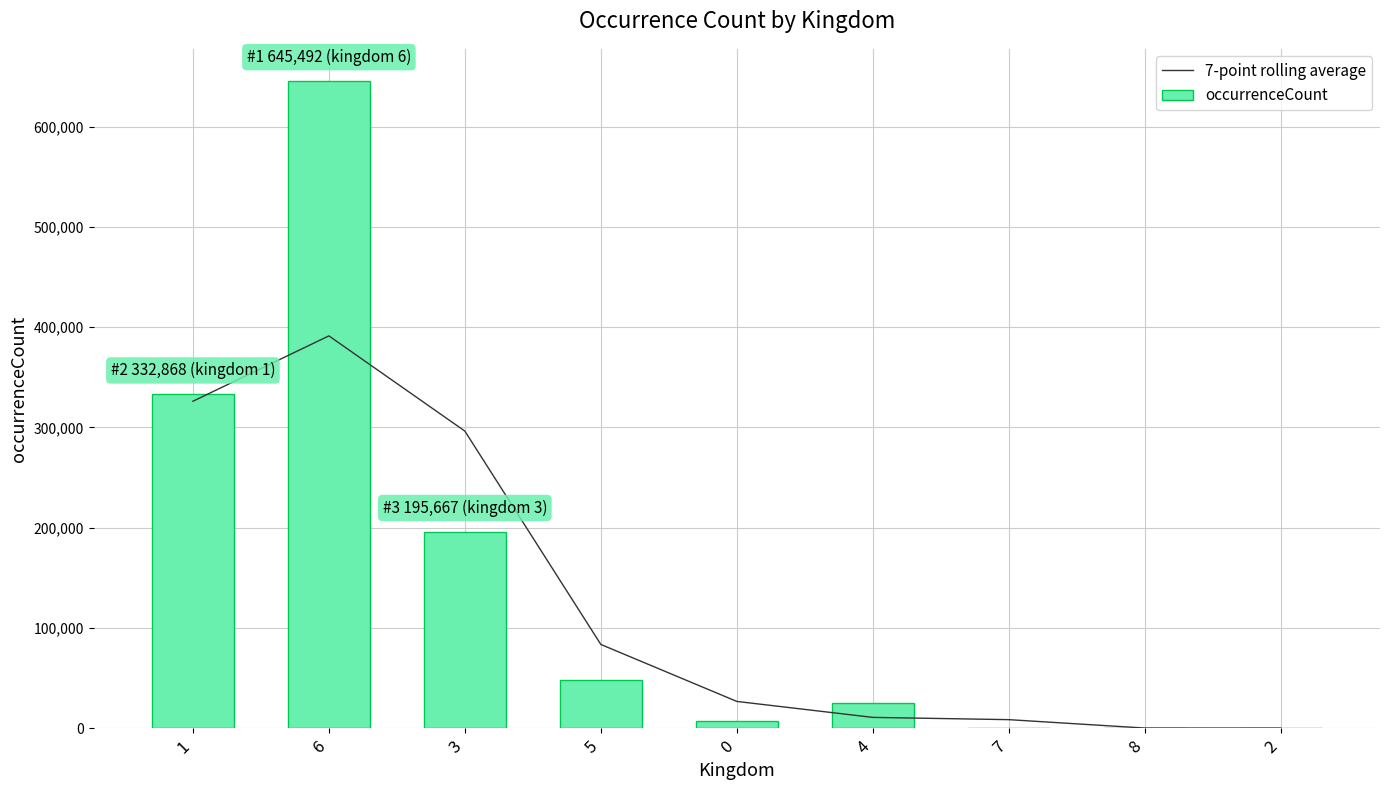

Is it true that occurrenceCount equals 1.0 at 2?

True